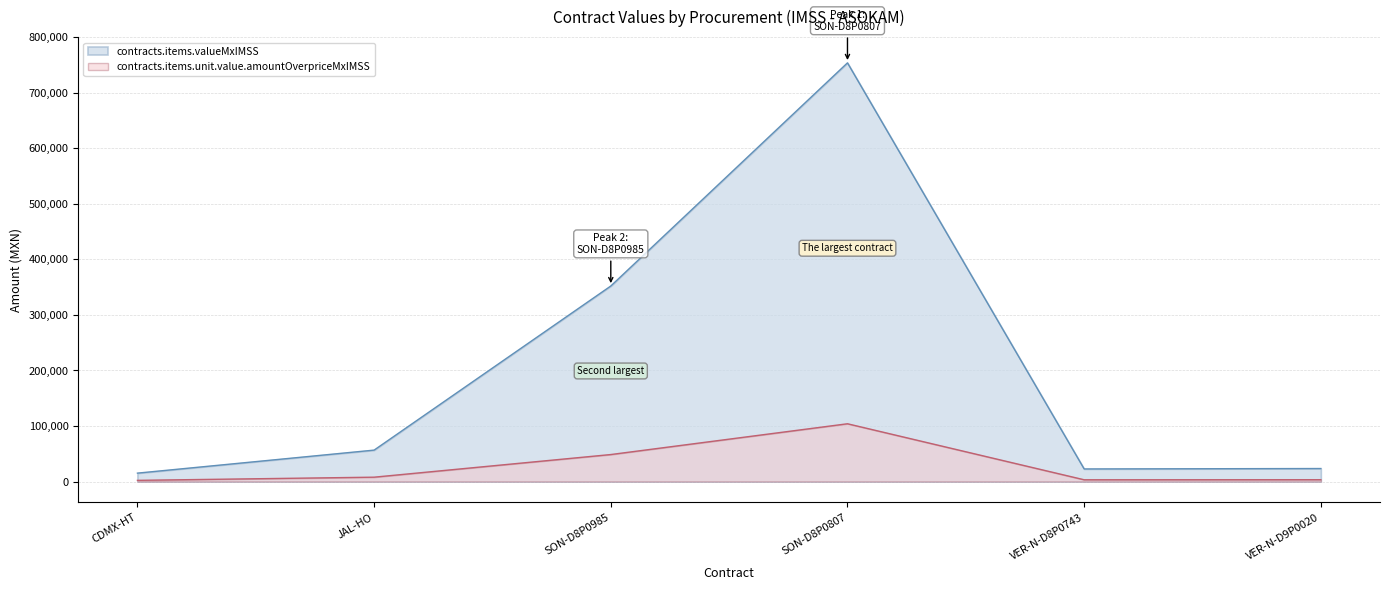

True or false: contracts.items.valueMxIMSS and tender.value.amount intersect in this chart.

False